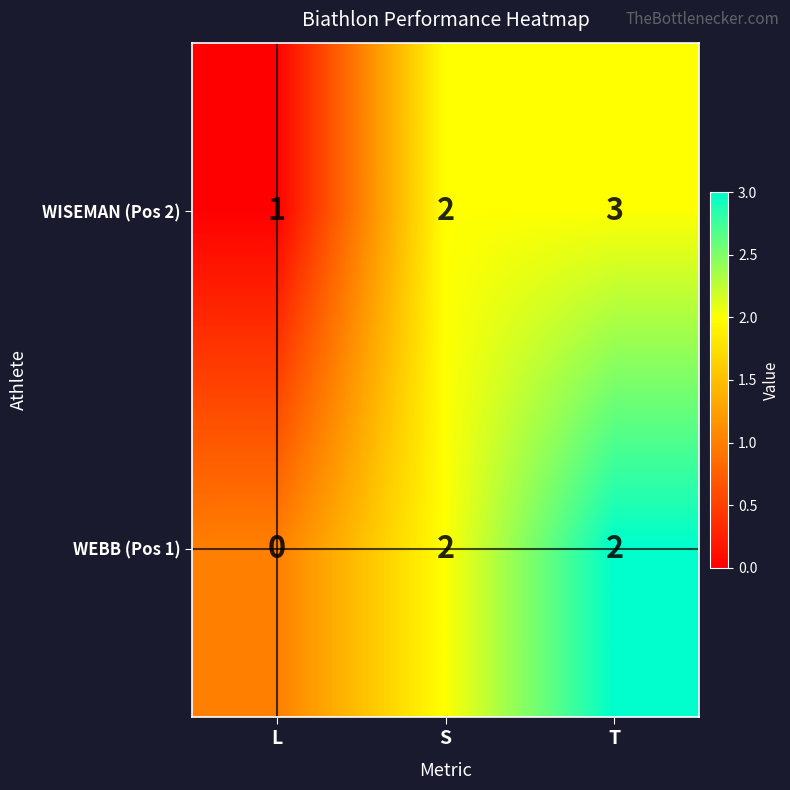

What is the greatest value displayed?

3